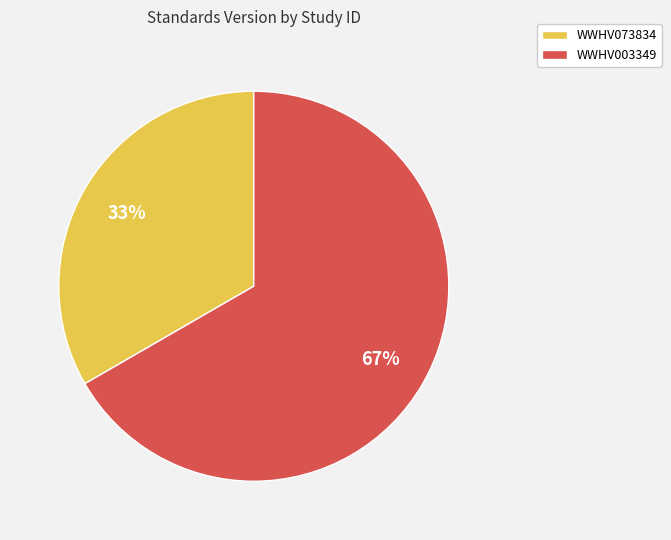

How many slices are in this pie chart?

2